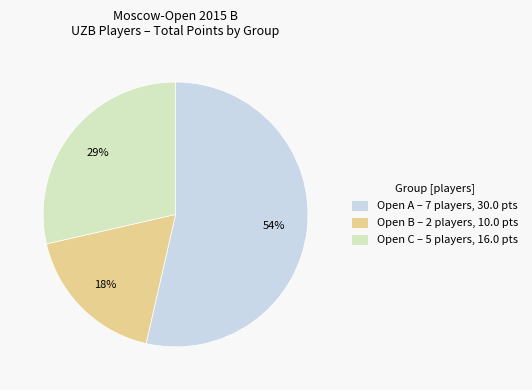

To the nearest percent, what portion does Open B represent?

18%